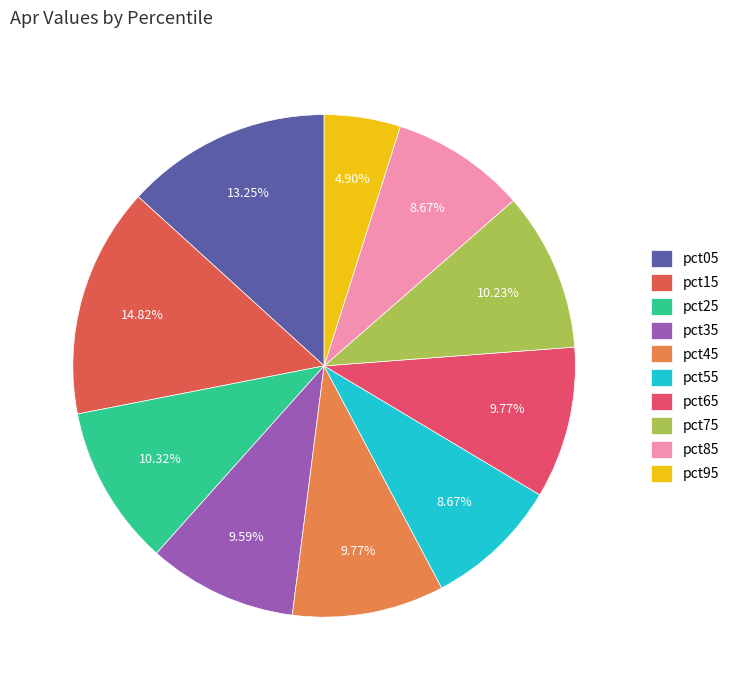

Combined, do pct85 and pct35 account for over 50%?

No